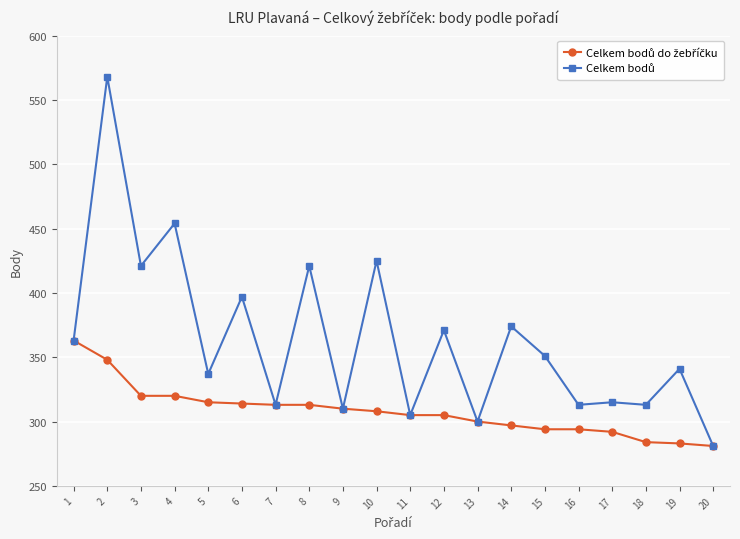

What is the spread (max minus min) of values at 2?

220